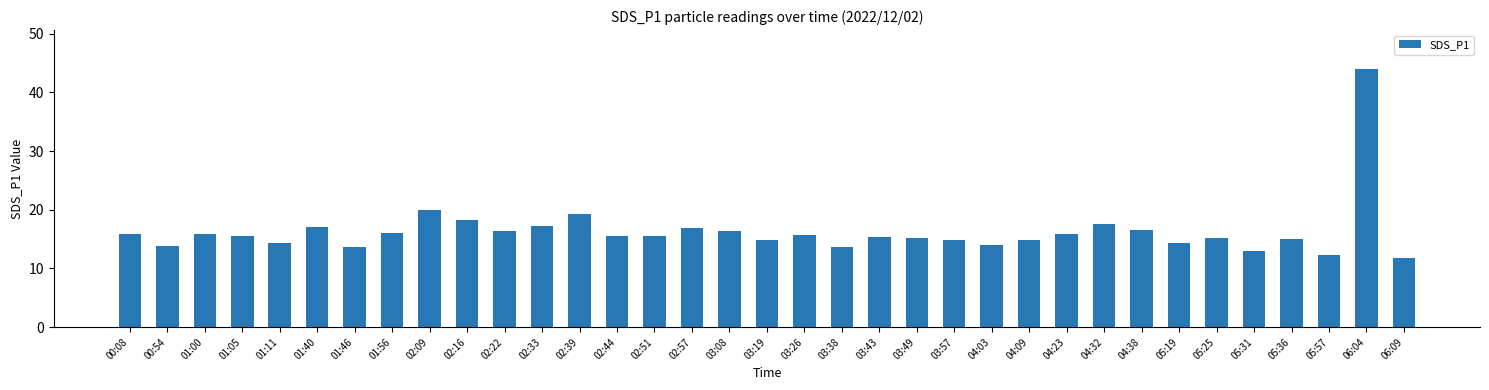

What is the sum of all values?

571.7